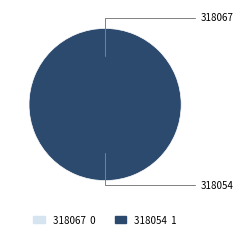

Rank the categories by value from lowest to highest.

318067, 318054